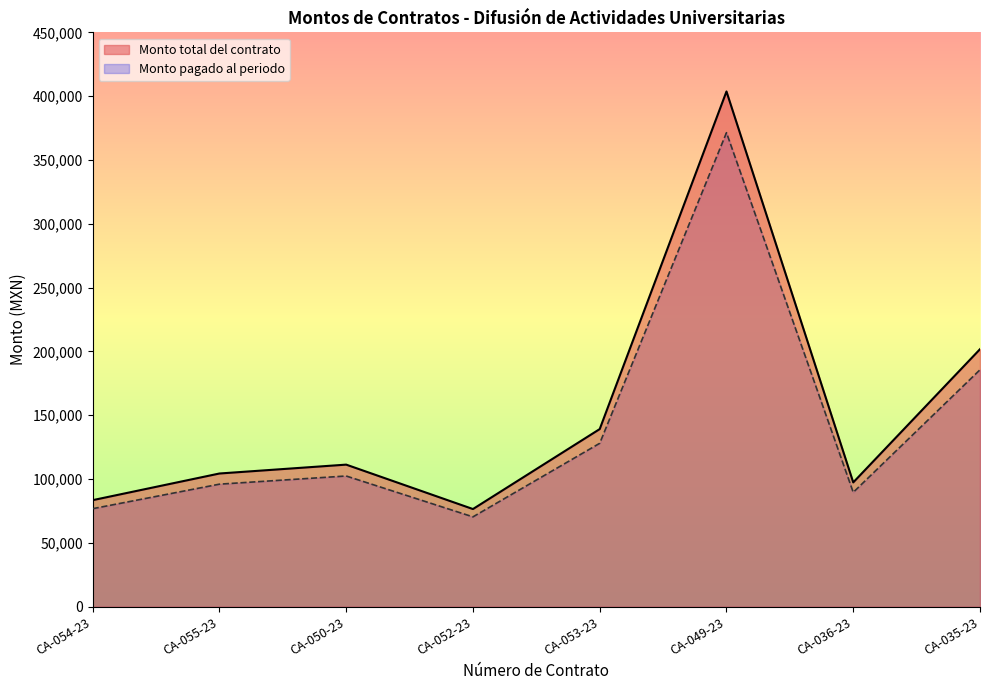

Read the Monto pagado al periodo value at CA-052-23.

70435.2